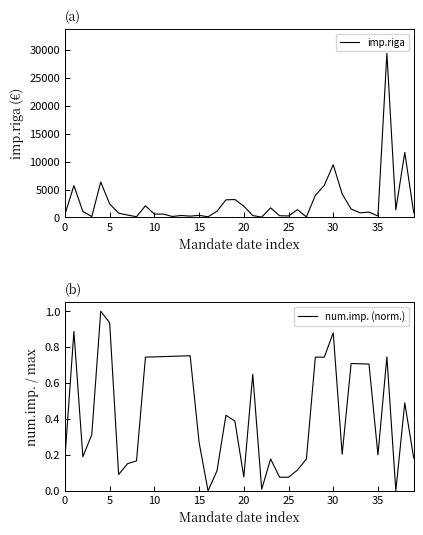

Which category has the highest value in the imp.riga series?

36